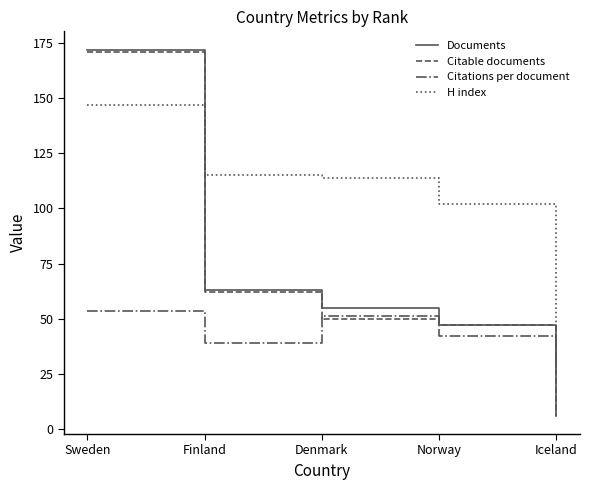

Which category has the highest value in the H index series?

Sweden